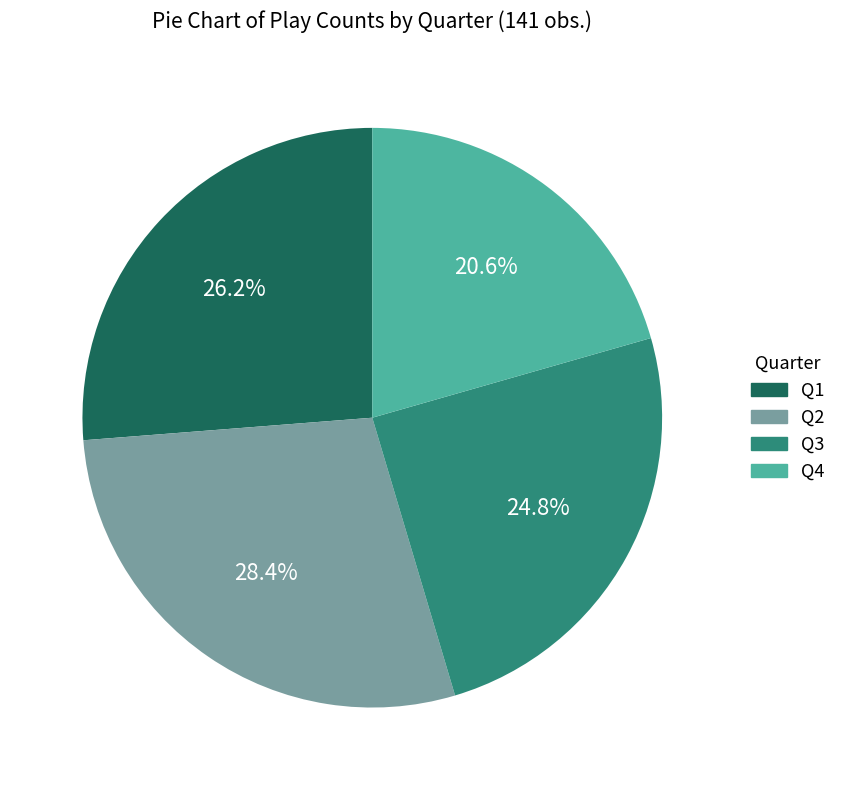

Is the sum of Q3 and Q1 greater than half?

Yes